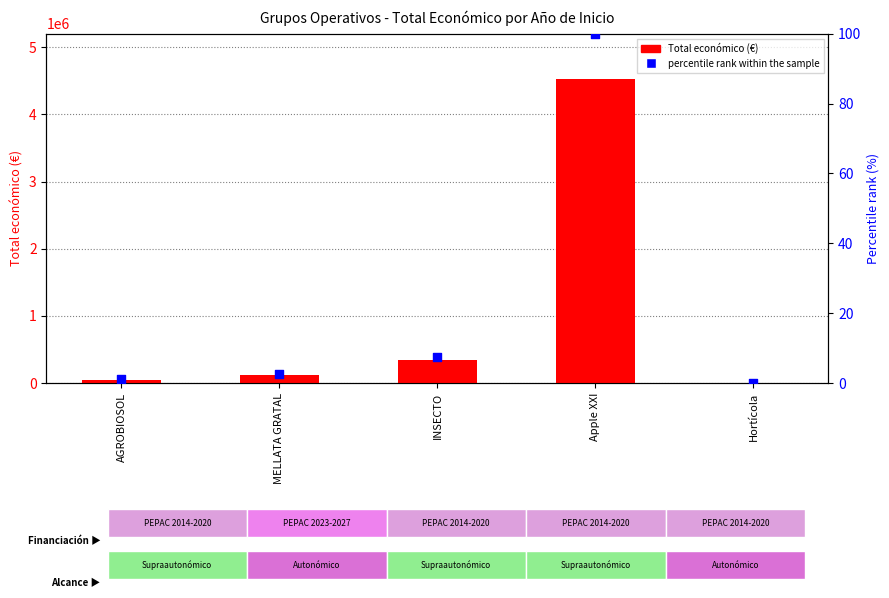

What are all the series names shown in the legend?

Total económico, percentile rank within the sample